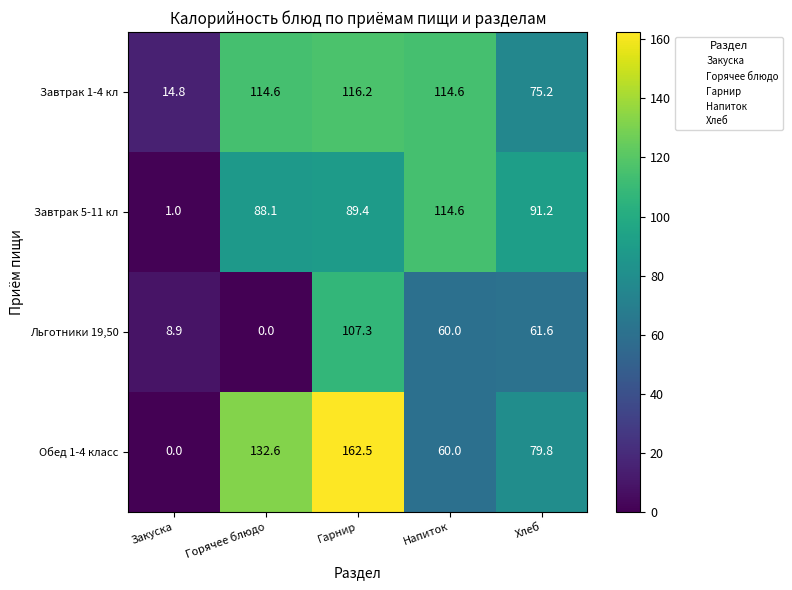

Reading left to right, list all the values displayed in this chart.

Завтрак 1-4 кл: 14.8	114.6	116.2	114.6	75.2
Завтрак 5-11 кл: 1.0	88.1	89.4	114.6	91.2
Льготники 19,50: 8.9	0.0	107.3	60.0	61.6
Обед 1-4 класс: 0.0	132.6	162.5	60.0	79.8